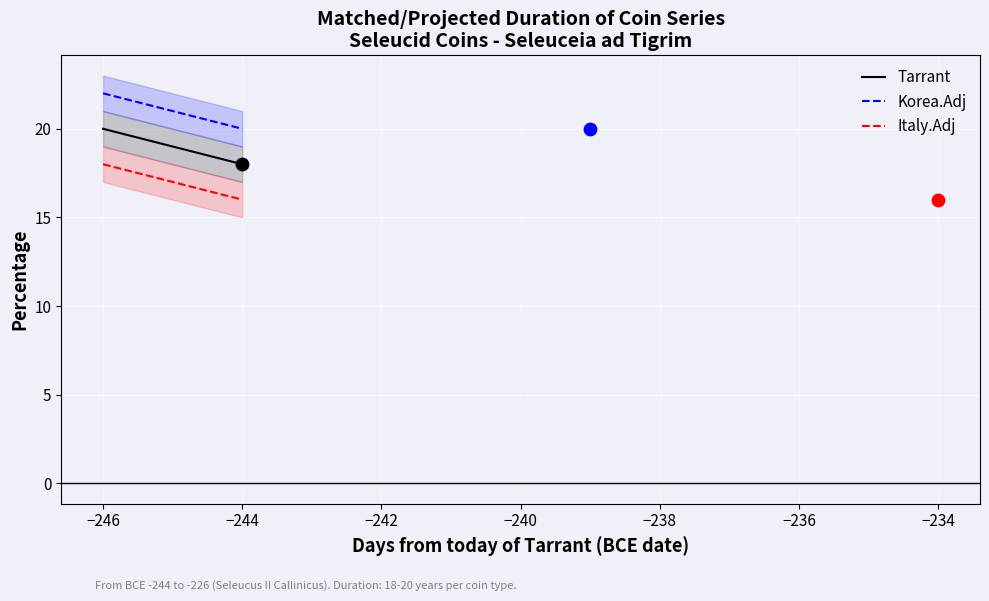

What is the lowest value of the Italy.Adj series?

16.0